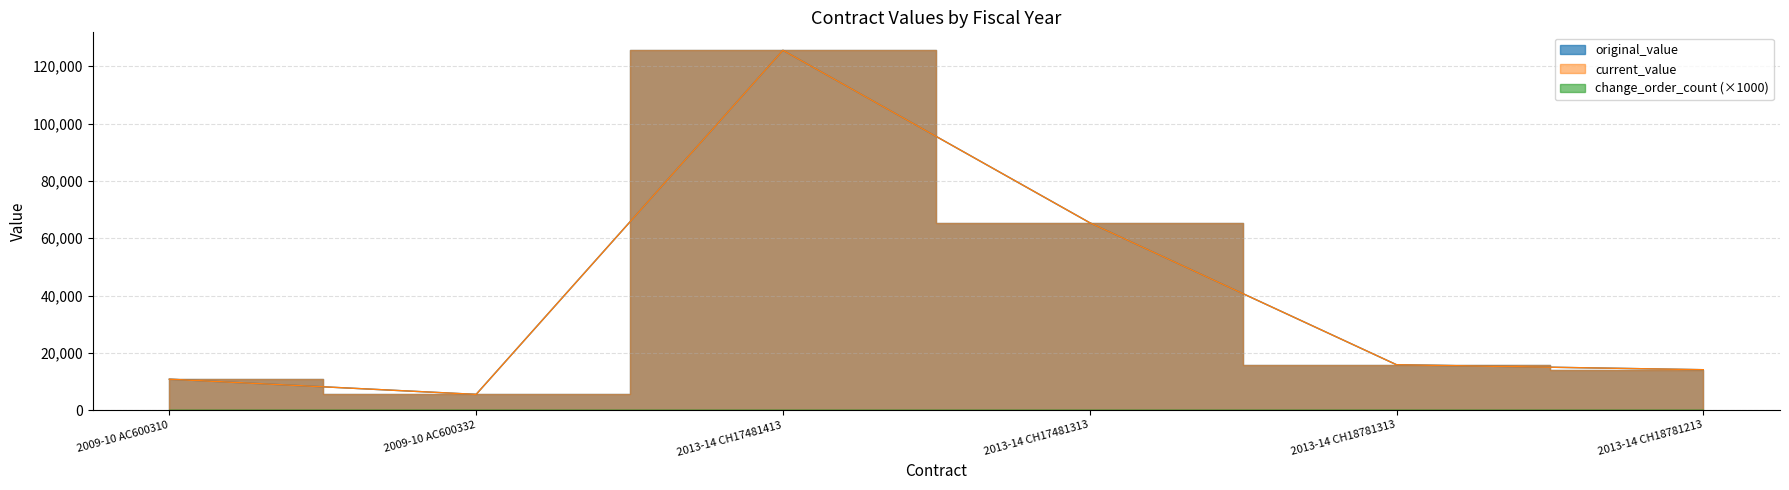

What is the sum of all original_value values?

237266.4